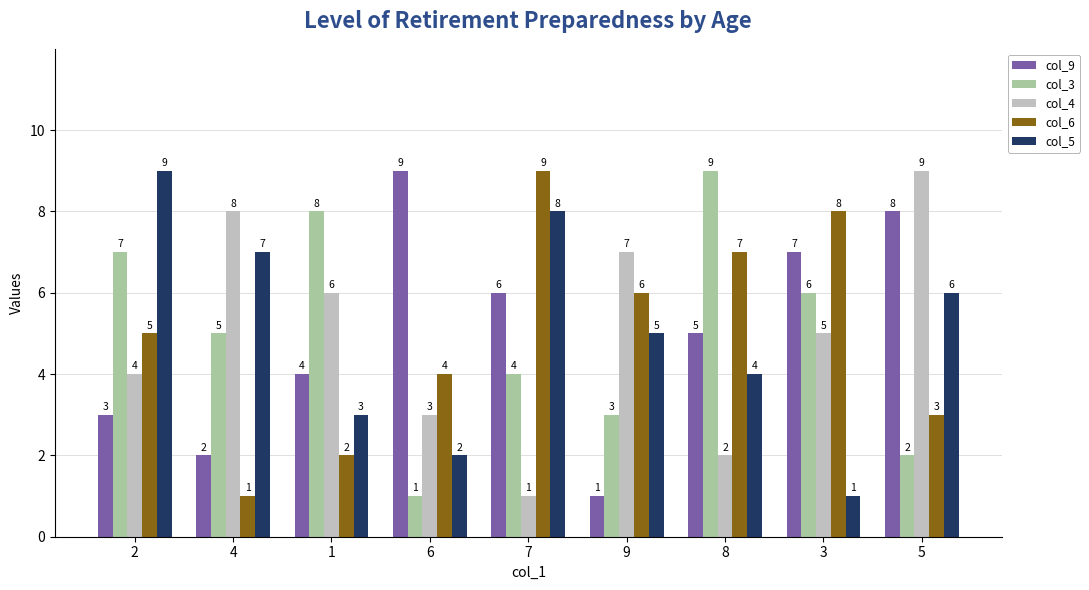

Is it true that col_5 equals 2 at 6?

True